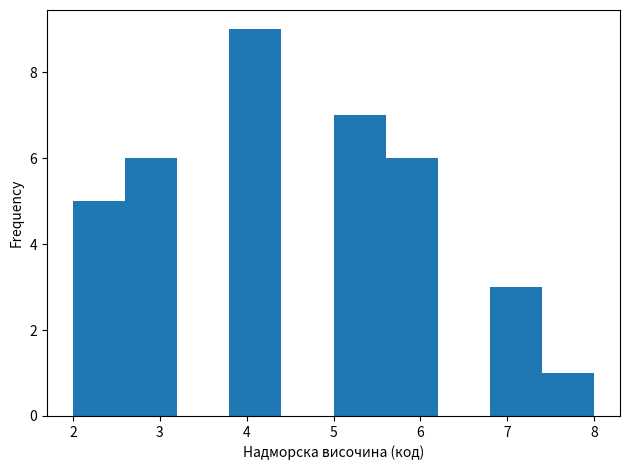

Reading left to right, list every bar in this chart as the range it spans on the x-axis followed by its height. The values are not printed on the chart, so give them approximately, as read against the axis.

2.0 to 2.6: 5
2.6 to 3.2: 6
3.2 to 3.8: 0
3.8 to 4.4: 9
4.4 to 5.0: 0
5.0 to 5.6: 7
5.6 to 6.2: 6
6.2 to 6.8: 0
6.8 to 7.4: 3
7.4 to 8.0: 1